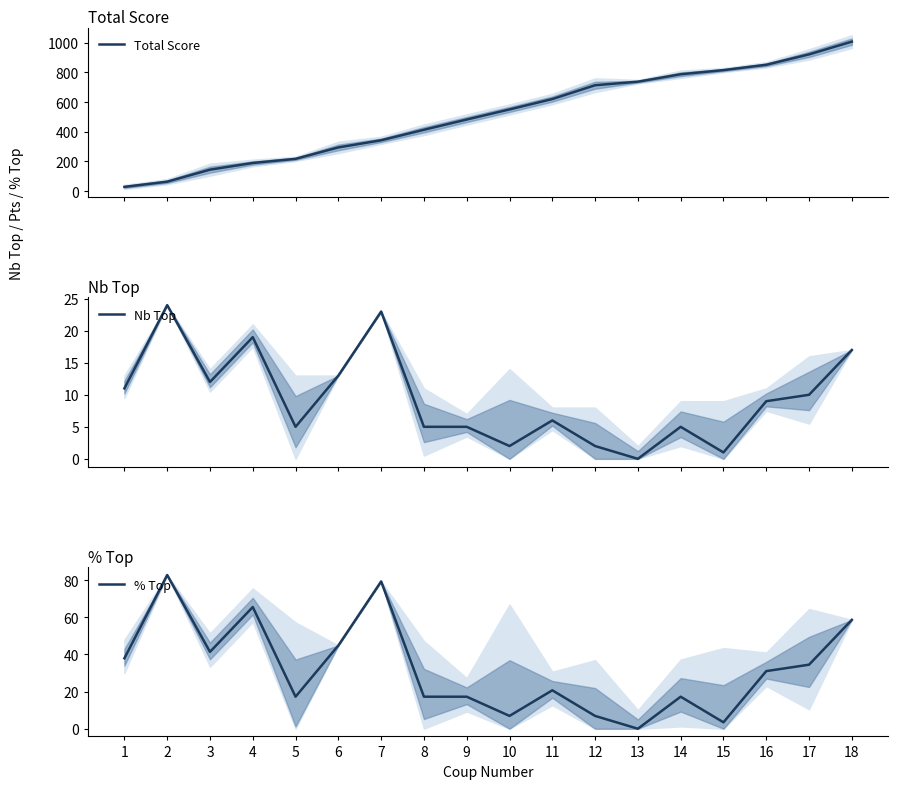

The Nb Top series shows 11.0 at 1. True or false?

True